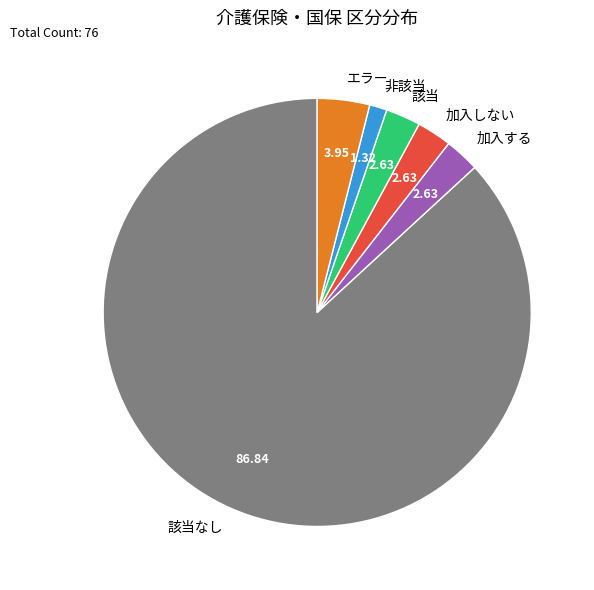

Is the sum of 非該当 and 加入する greater than half?

No